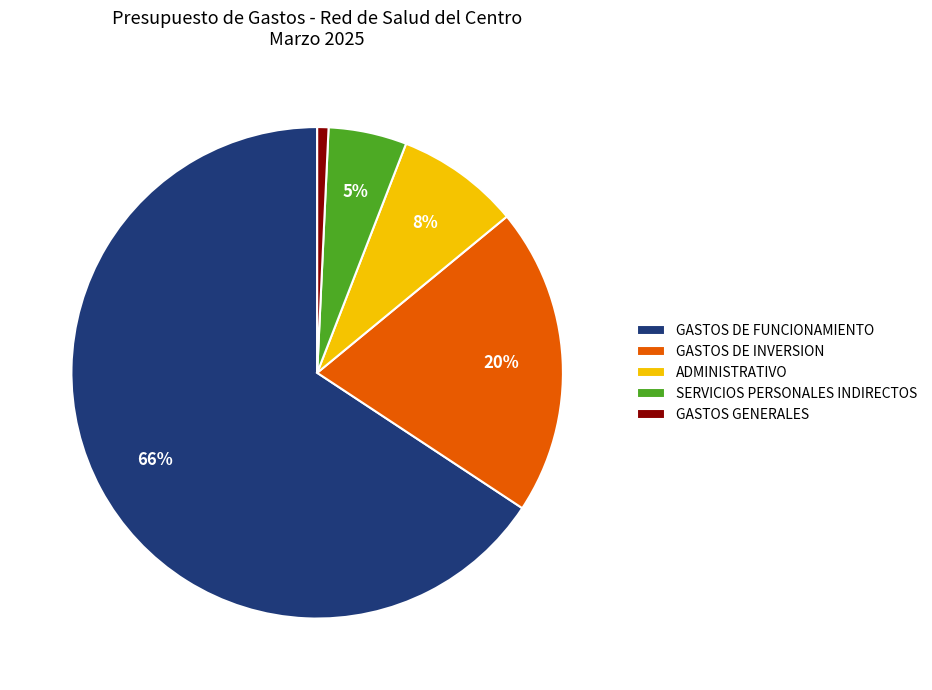

Is the sum of GASTOS DE INVERSION and GASTOS GENERALES greater than half?

No